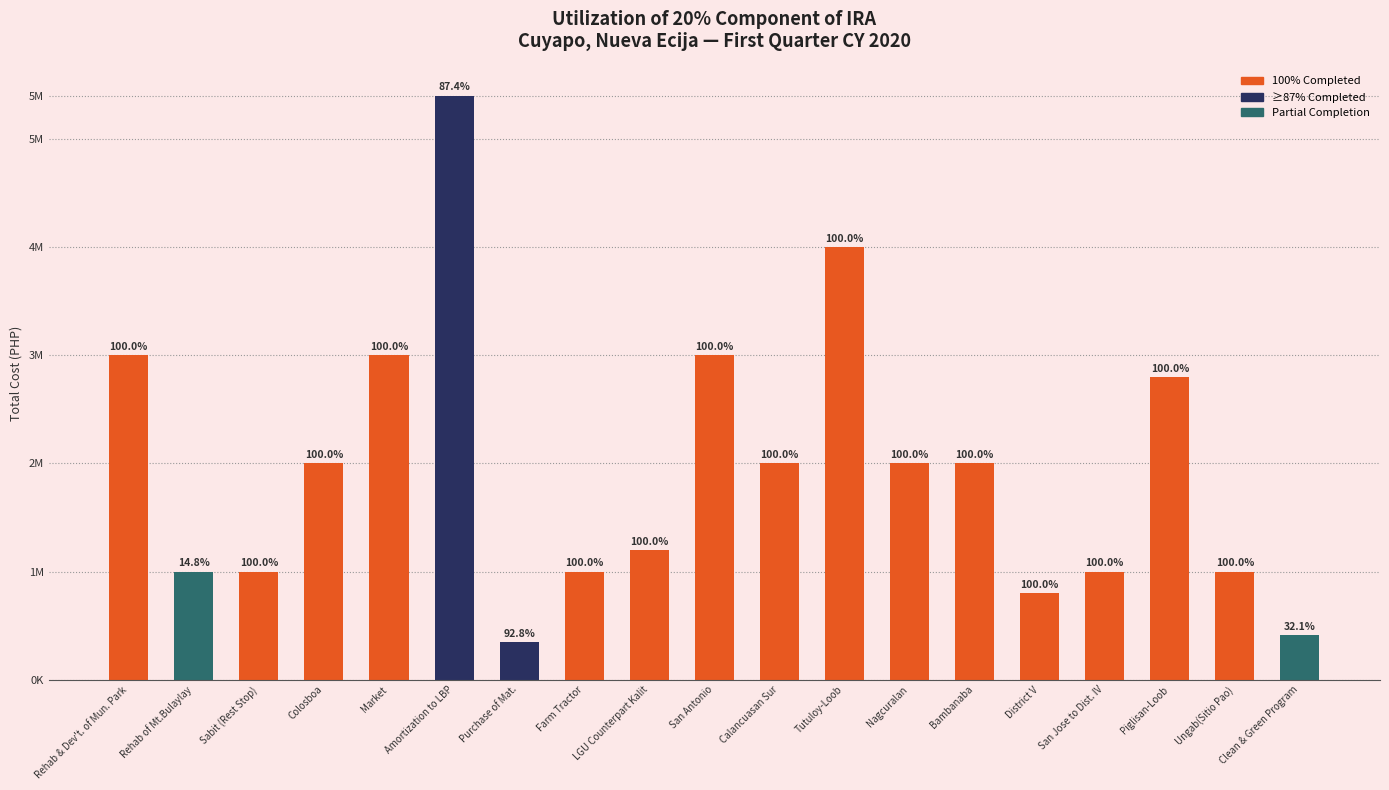

List the labels in order of value, largest first.

Amortization to LBP, Tutuloy-Loob, Rehab & Dev't. of Mun. Park, Market, San Antonio, Piglisan-Loob, Colosboa, Calancuasan Sur, Nagcuralan, Bambanaba, LGU Counterpart Kalit, Rehab of Mt.Bulaylay, Sabit (Rest Stop), Farm Tractor, San Jose to Dist. IV, Ungab(Sitio Pao), District V, Clean & Green Program, Purchase of Mat.